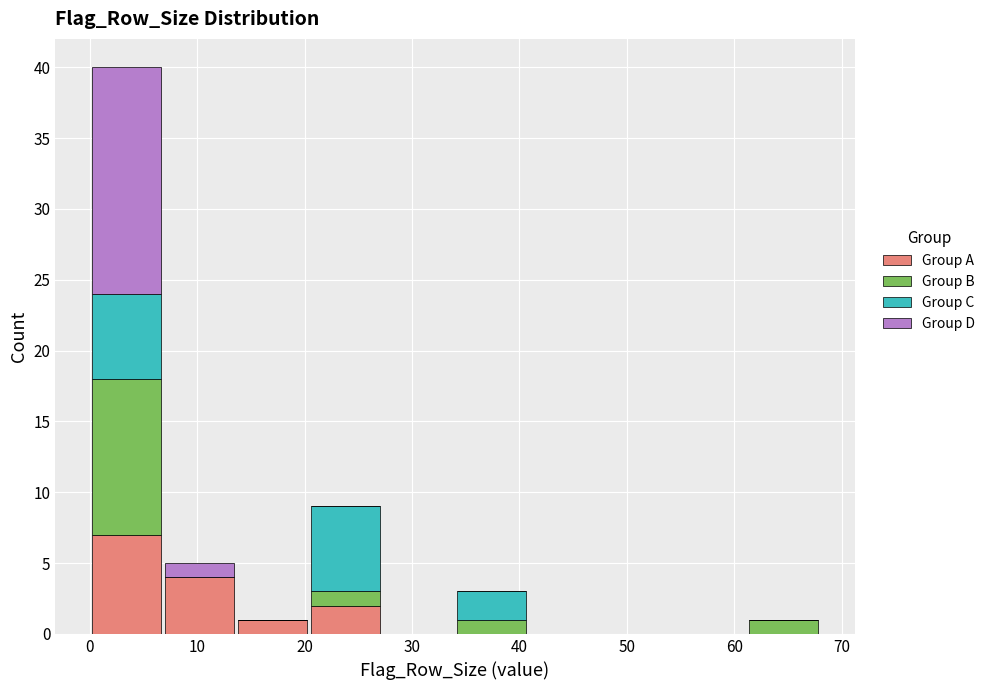

Reading left to right, list every stacked bar in this chart as the range it spans on the x-axis followed by its total height. Neither the bar edges nor the heights are printed on the chart, so give them approximately, as read against the axes.

0.0 to 6.8: 40
6.8 to 13.6: 5
13.6 to 20.4: 1
20.4 to 27.2: 9
27.2 to 34.0: 0
34.0 to 40.8: 3
40.8 to 47.6: 0
47.6 to 54.4: 0
54.4 to 61.2: 0
61.2 to 68.0: 1